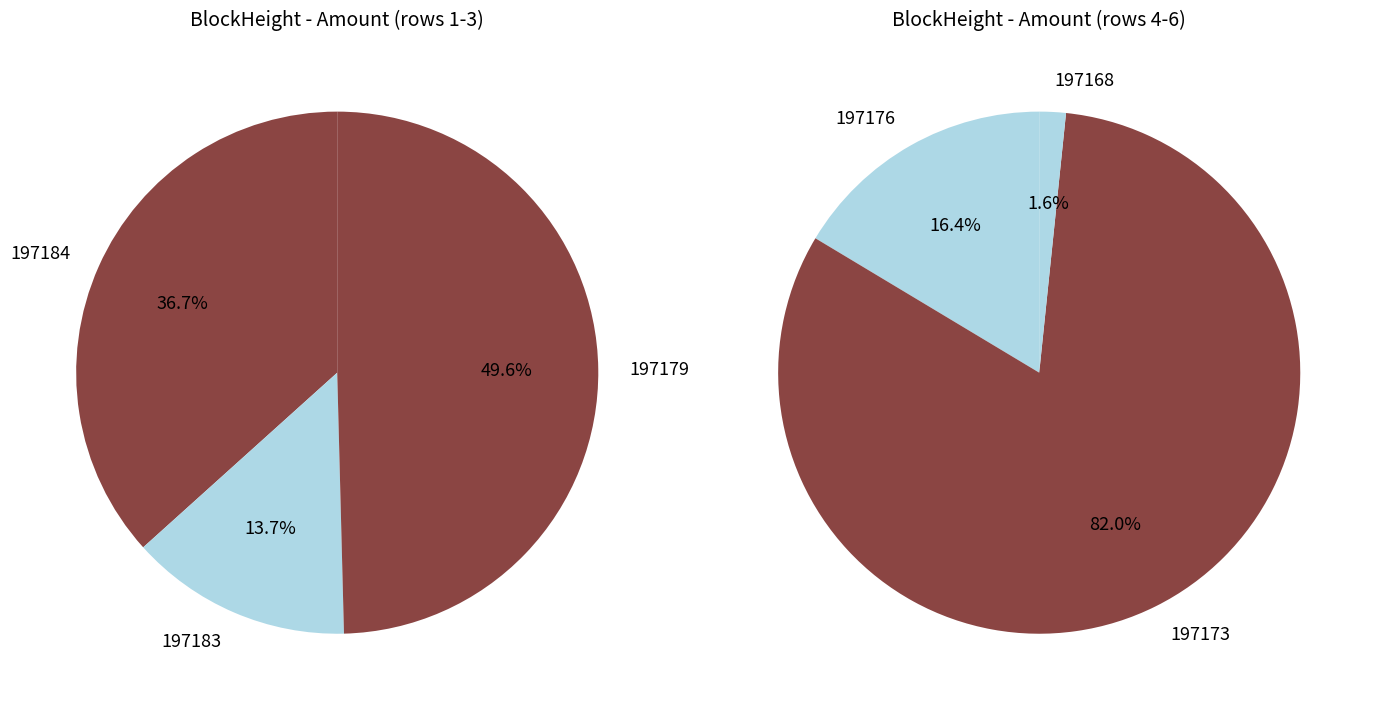

What is the change in value from 197183 to 197168?

-999.0